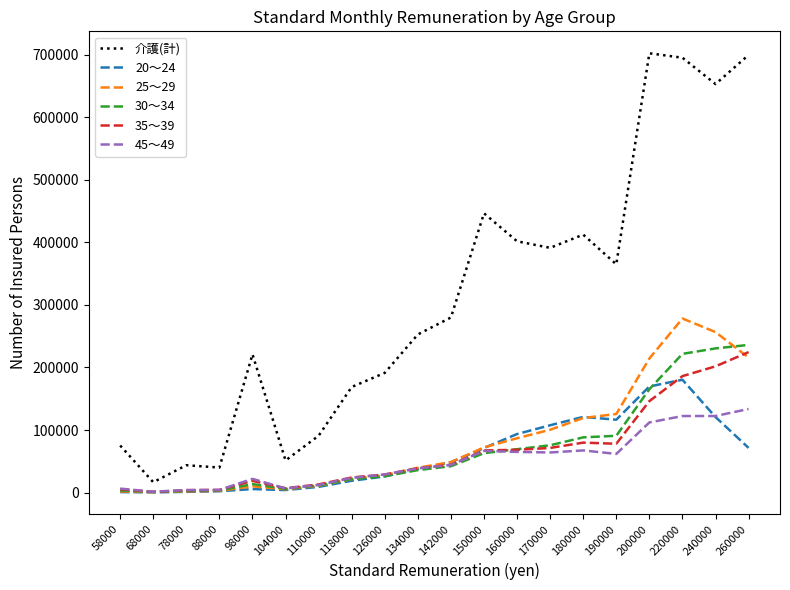

True or false: 25～29 and 介護(計) cross at least once.

False